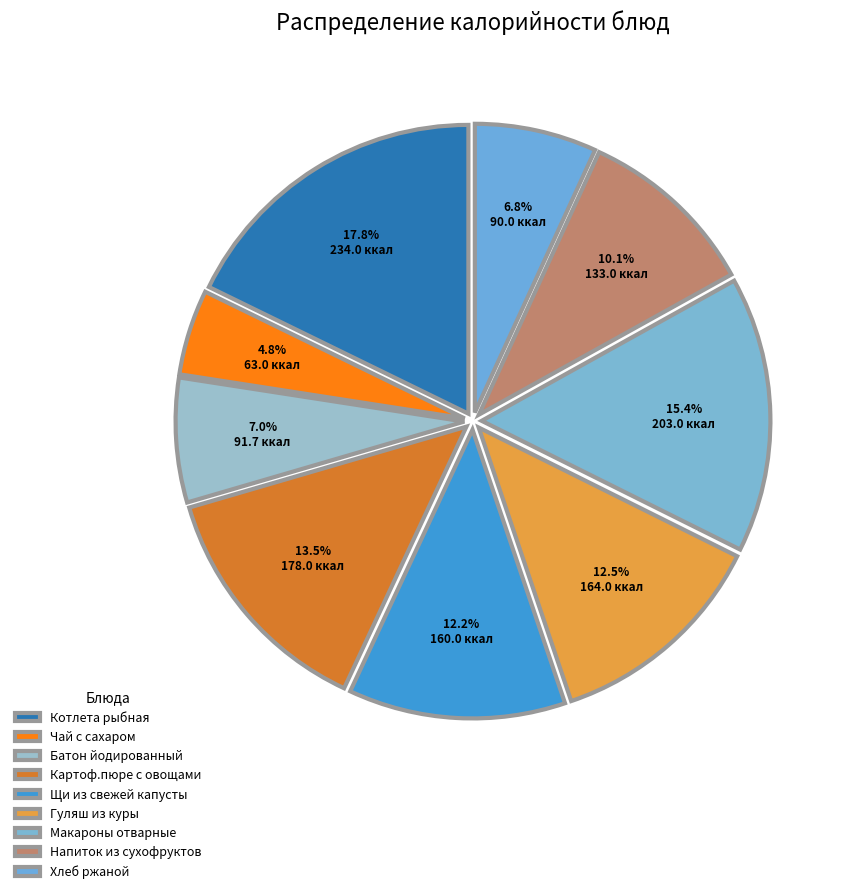

What is the change in value from Чай с сахаром to Картоф.пюре с овощами?

+115.0